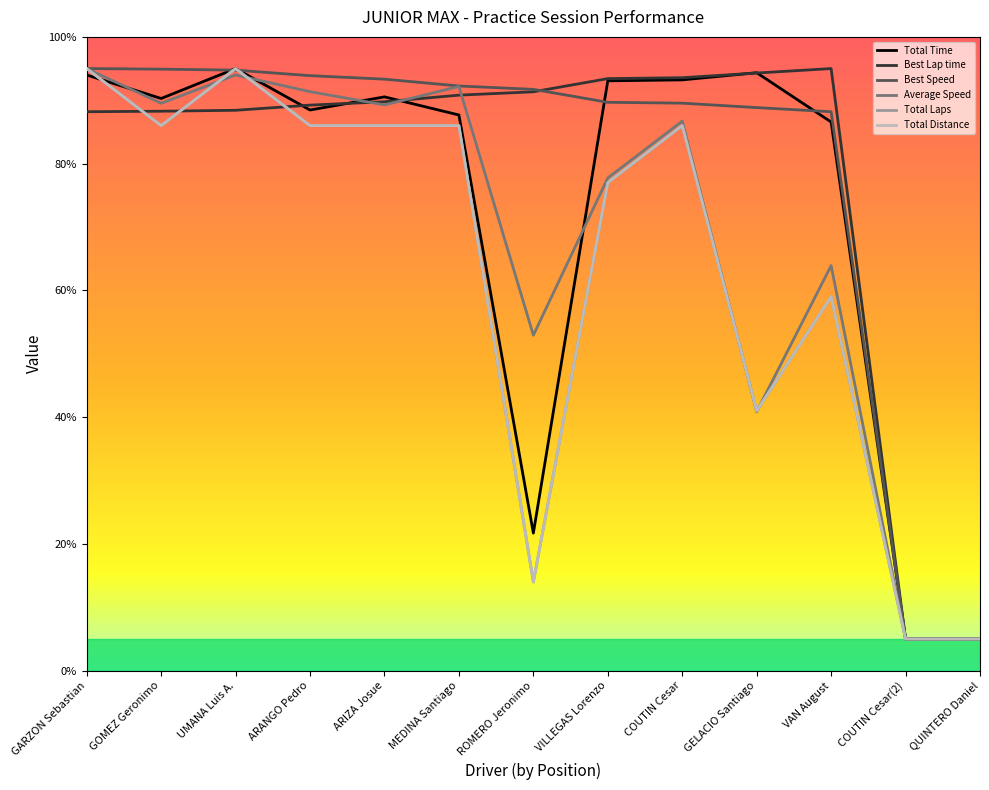

Is the value of Best Lap time at ARANGO Pedro greater than the value of Average Speed at COUTIN Cesar?

Yes